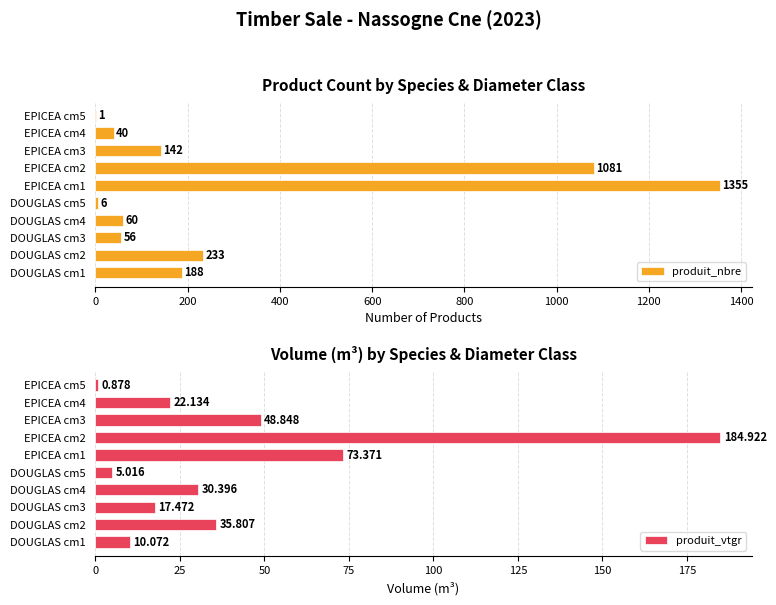

True or false: produit_vtgr has a value of 45.9 at DOUGLAS cm4.

False